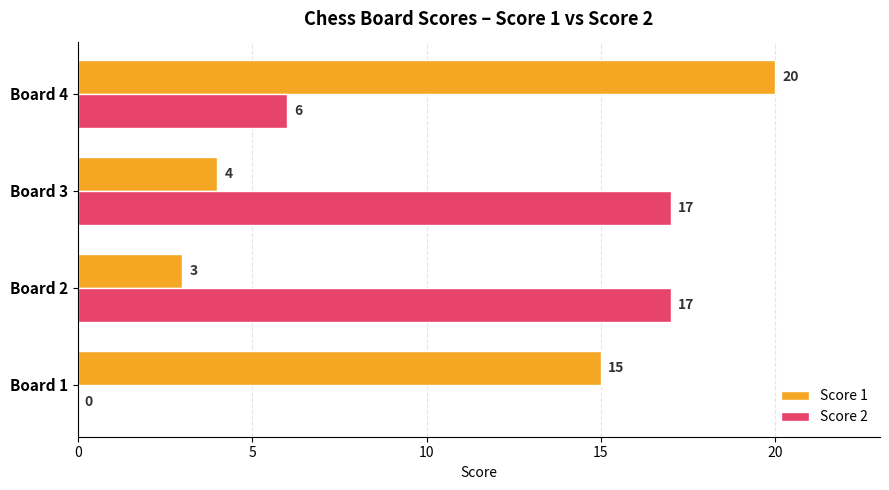

What is the approximate value of Score 1 at Board 1, to the nearest 5?

15